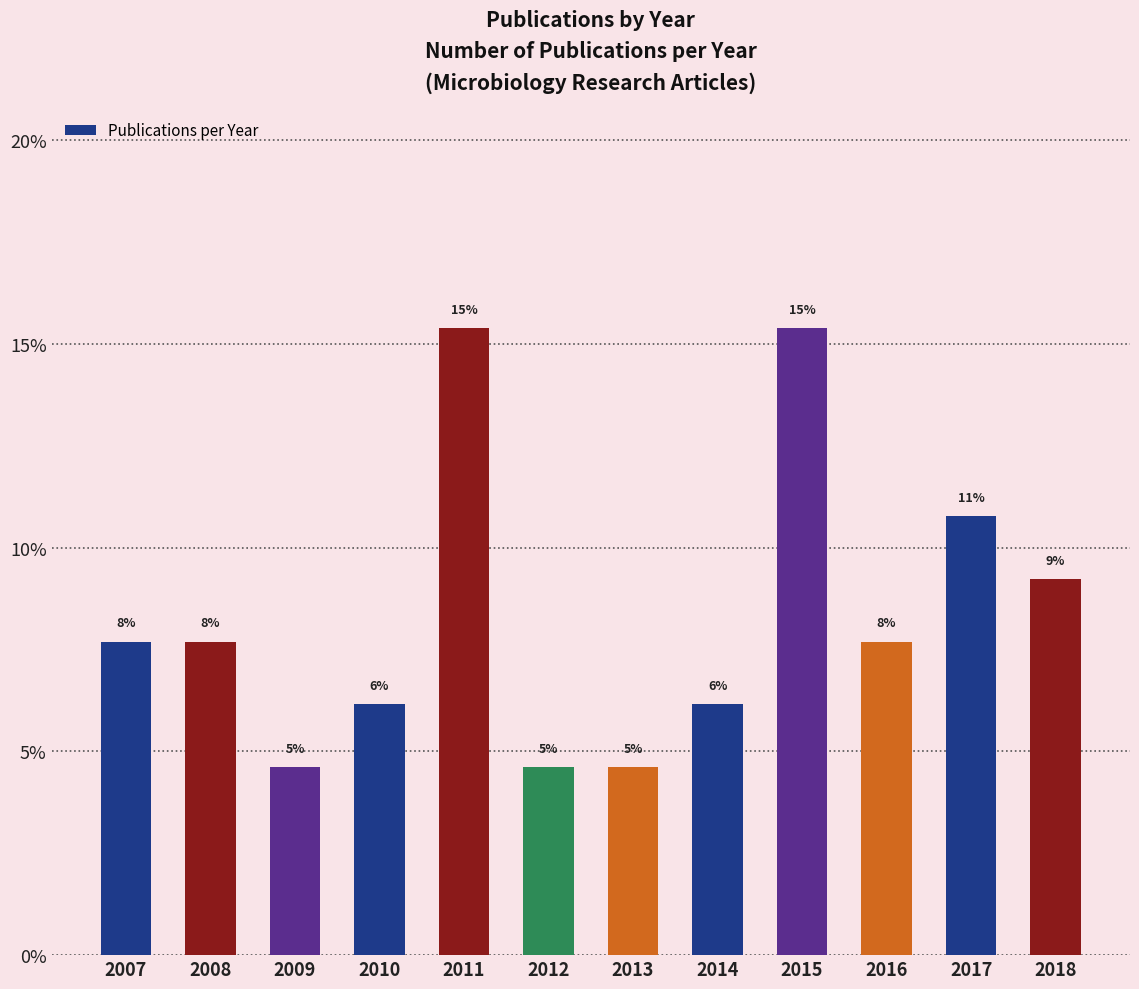

True or false: the data shows 9.2 at 2018.

True